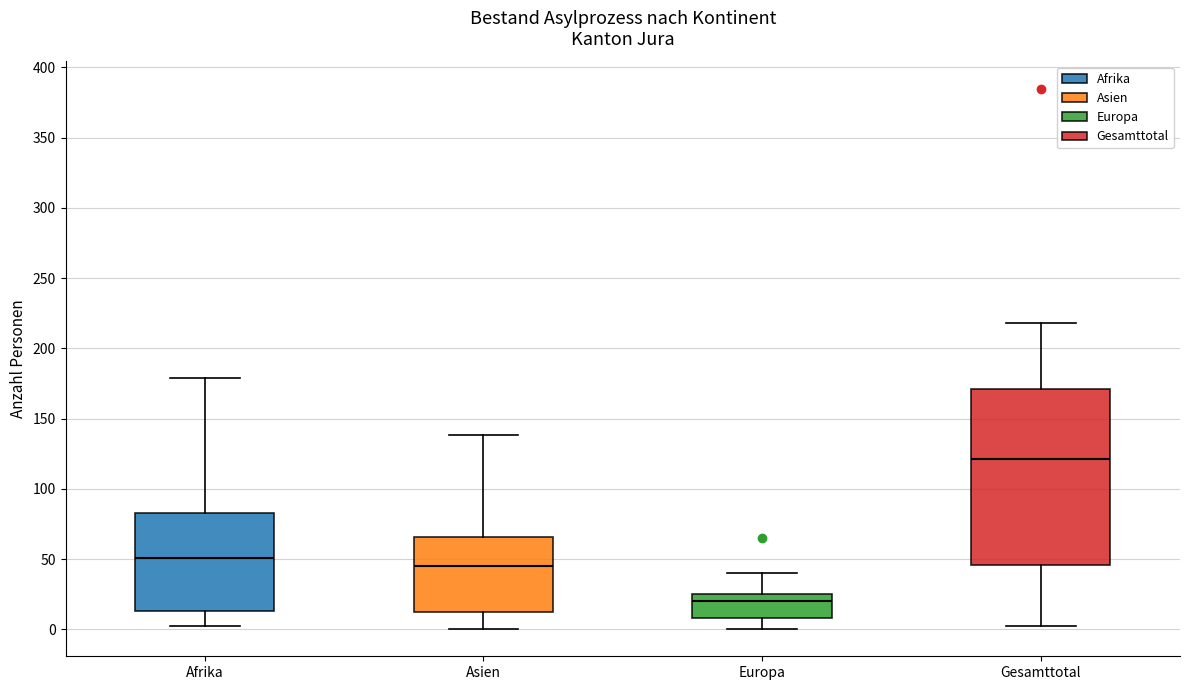

Comparing the boxes themselves (not the whiskers), which one is the tallest?

Gesamttotal